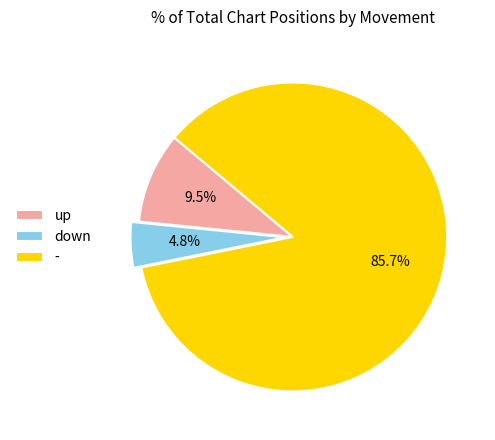

Which has a higher value, - or down?

-